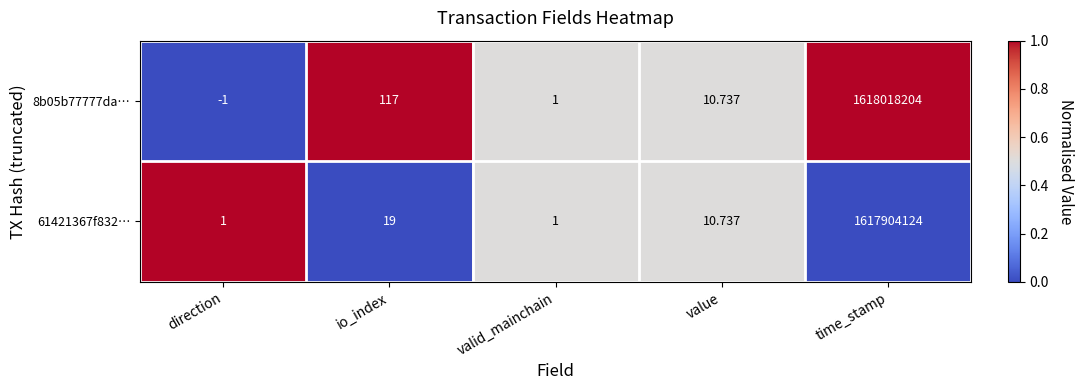

At which category does the chart reach its minimum across all series?

direction